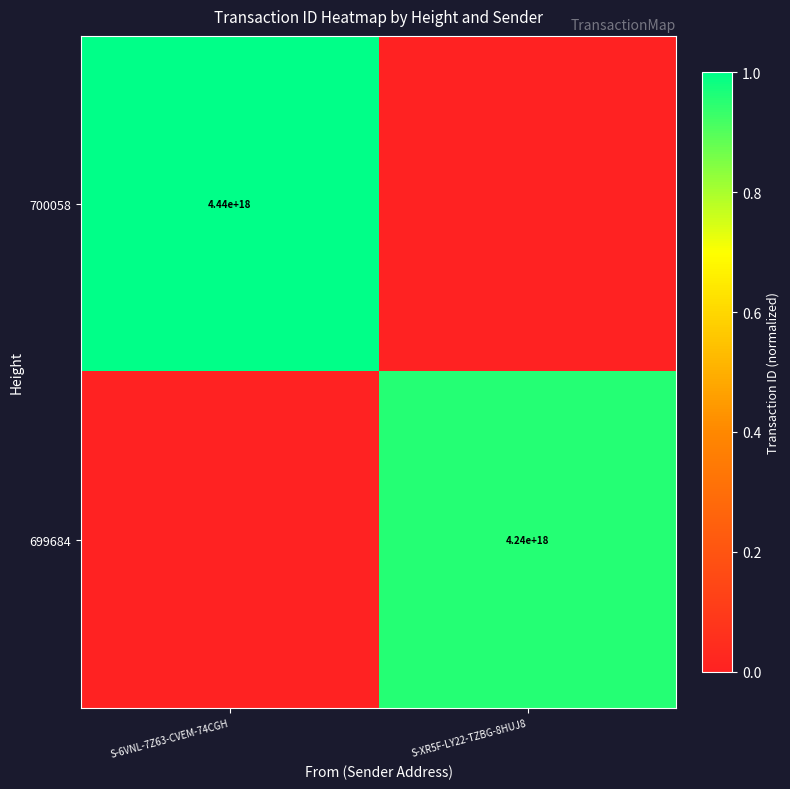

How many distinct data groups are displayed?

2